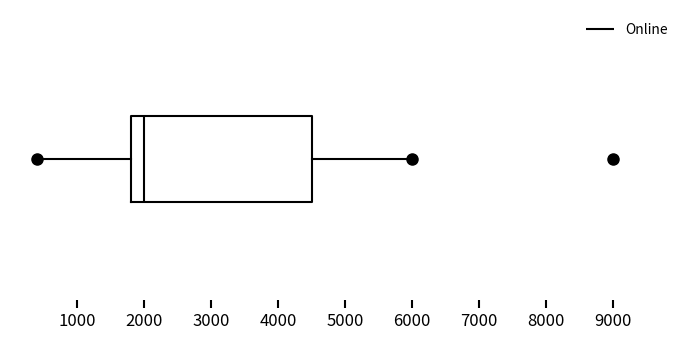

Where is the left edge of the box on the x-axis? The values are not printed on the chart, so give them approximately, as read against the axis.

1800